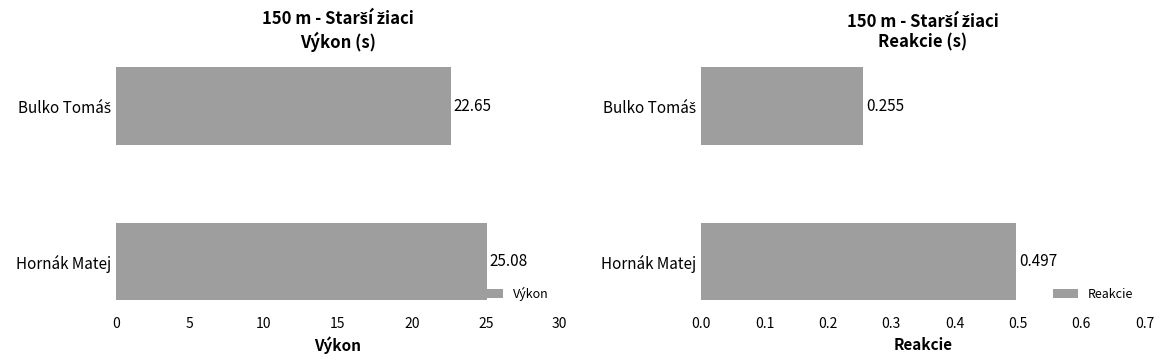

At how many categories does at least one series exceed 14?

2